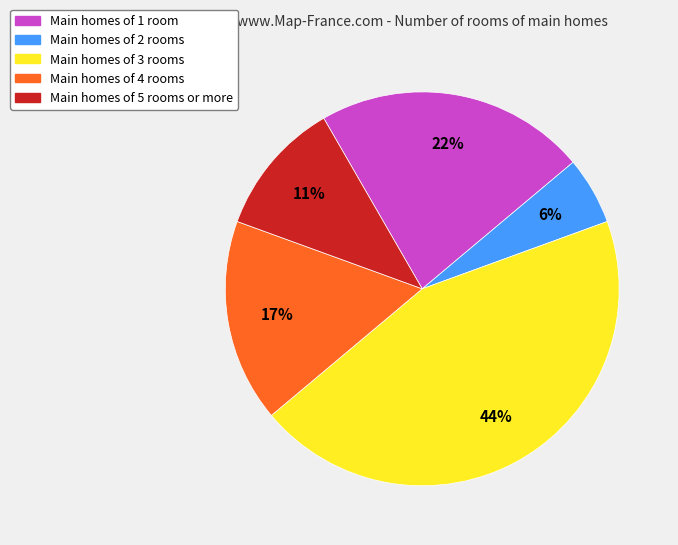

How many segments does this pie chart have?

5